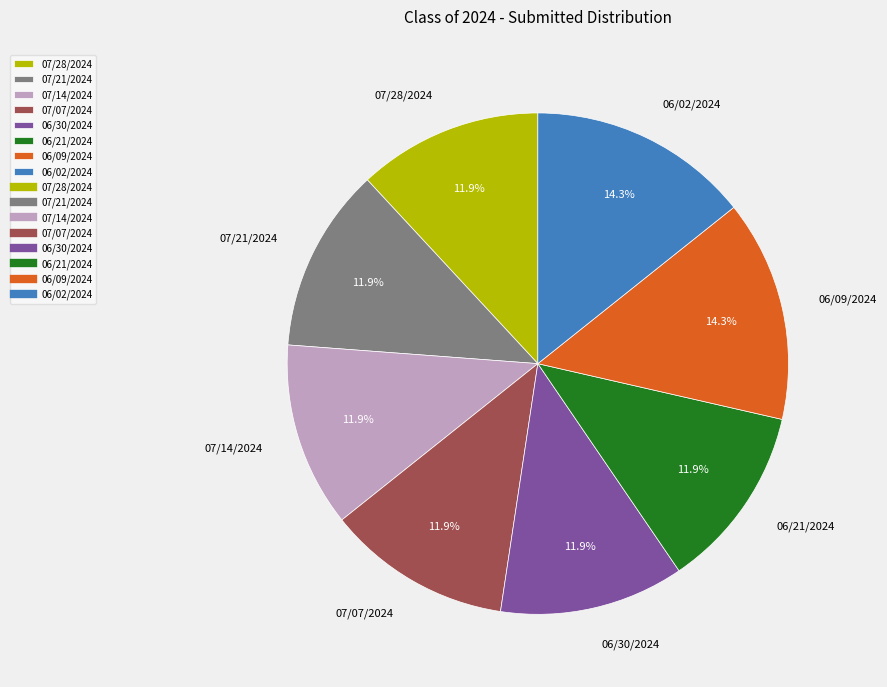

What percentage is NOT represented by 07/07/2024?

88.1%